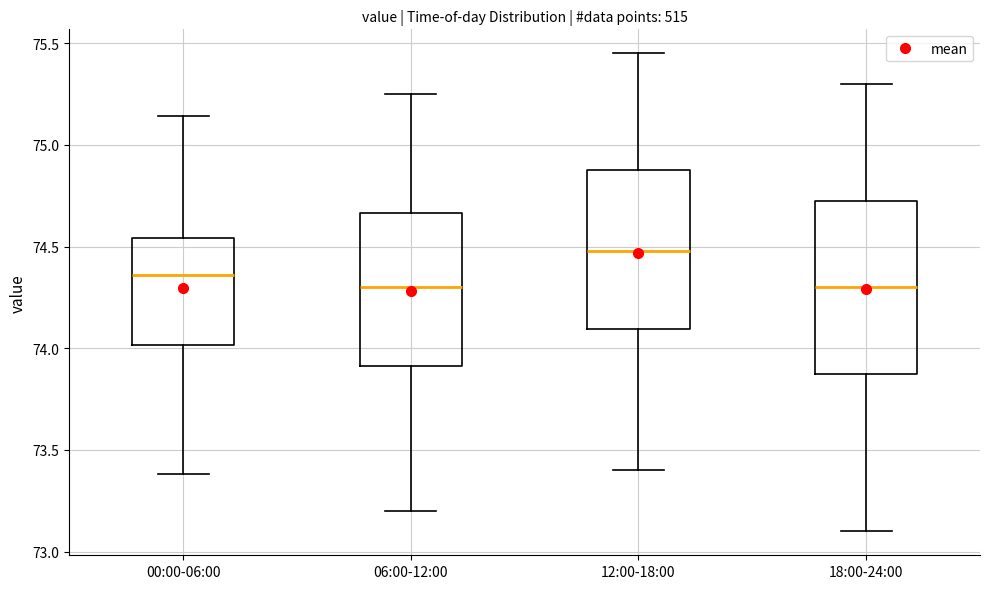

Which box is the tallest, from its lower edge to its upper edge?

18:00-24:00